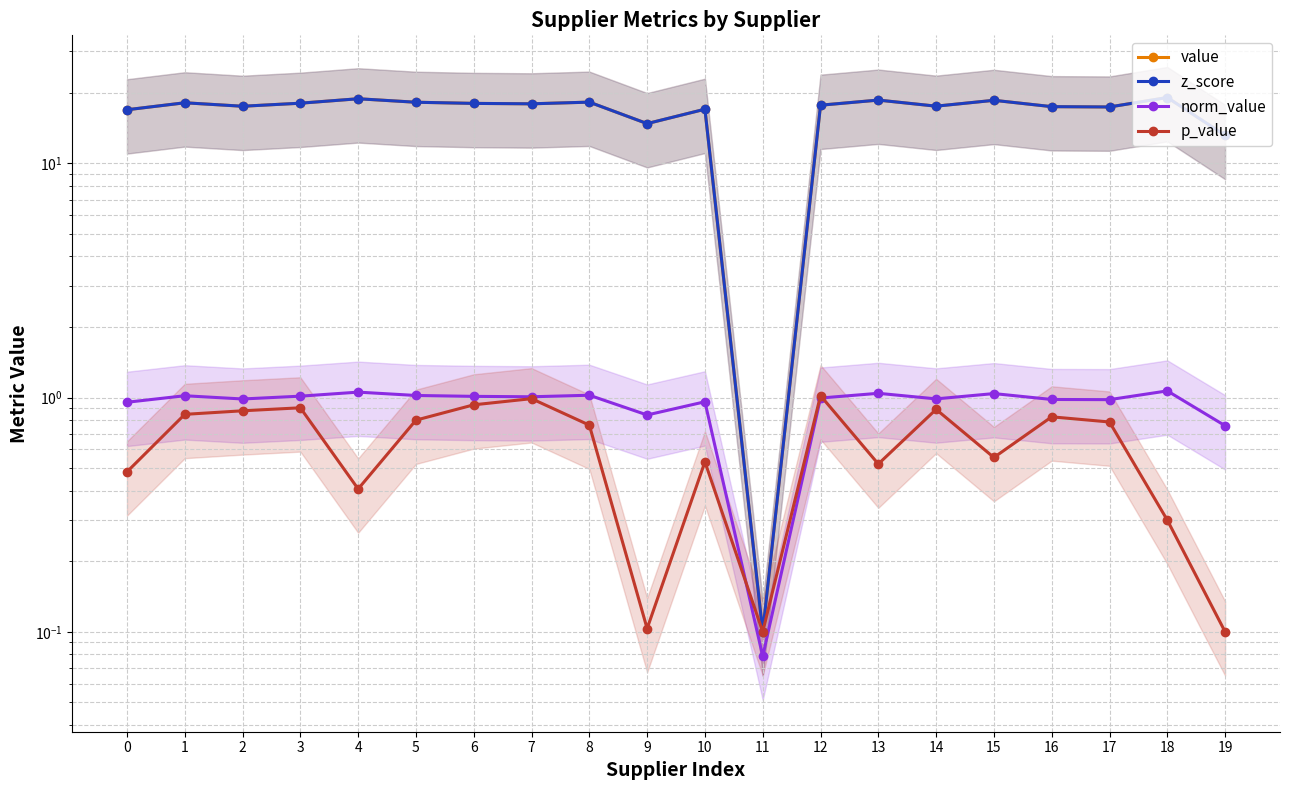

How many lines are shown in the chart?

4